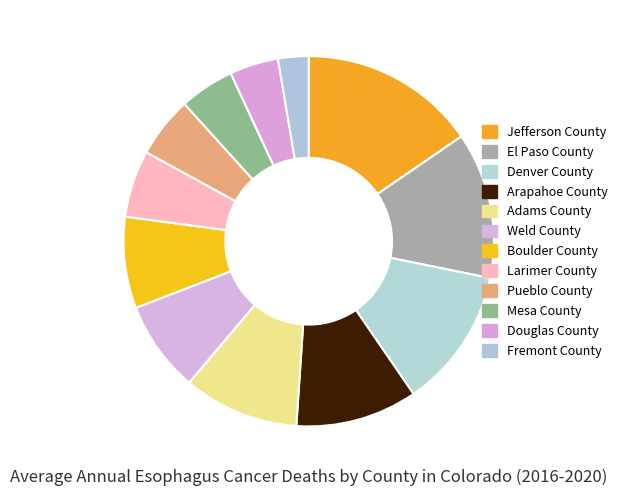

How many segments does this pie chart have?

12